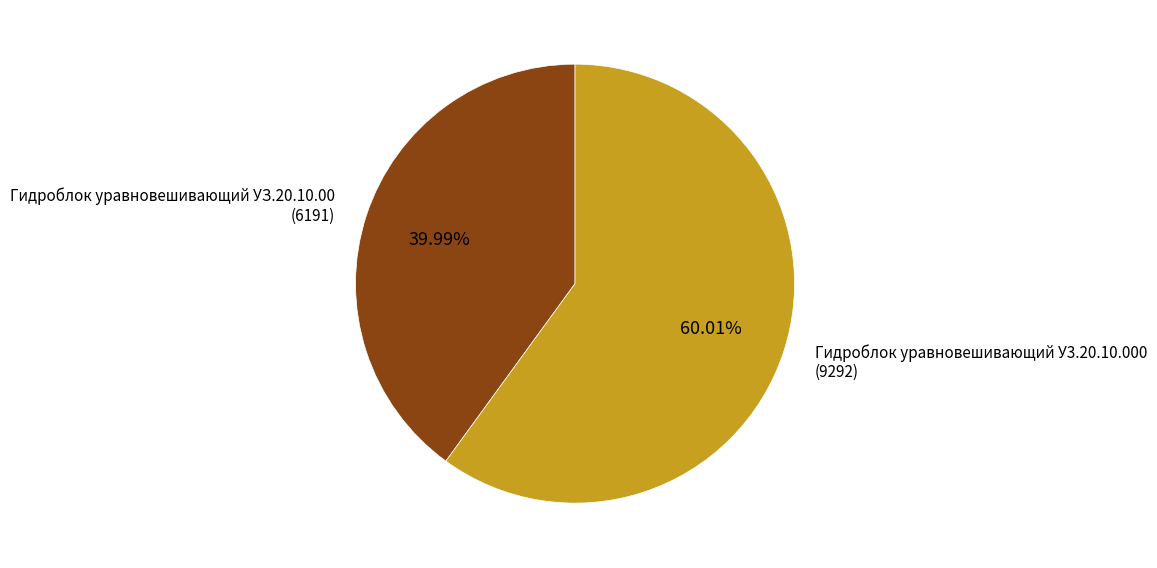

To the nearest percent, what is the average slice percentage?

50%